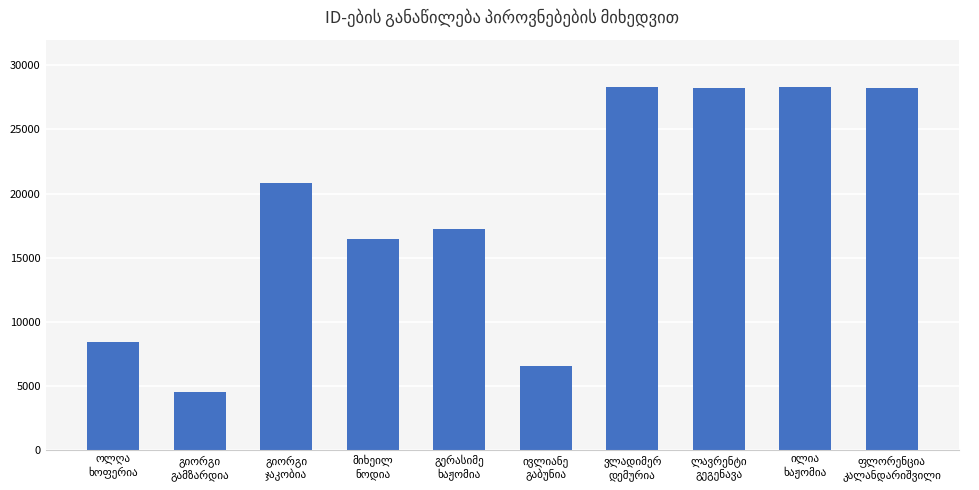

What is the value of the 5th bar from the left?

17234